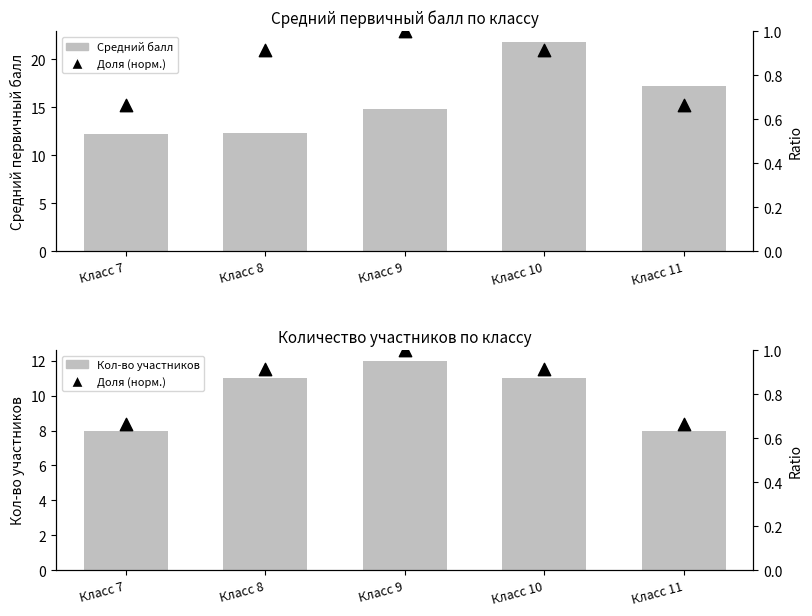

Which series has the widest spread of Y values?

Средний балл